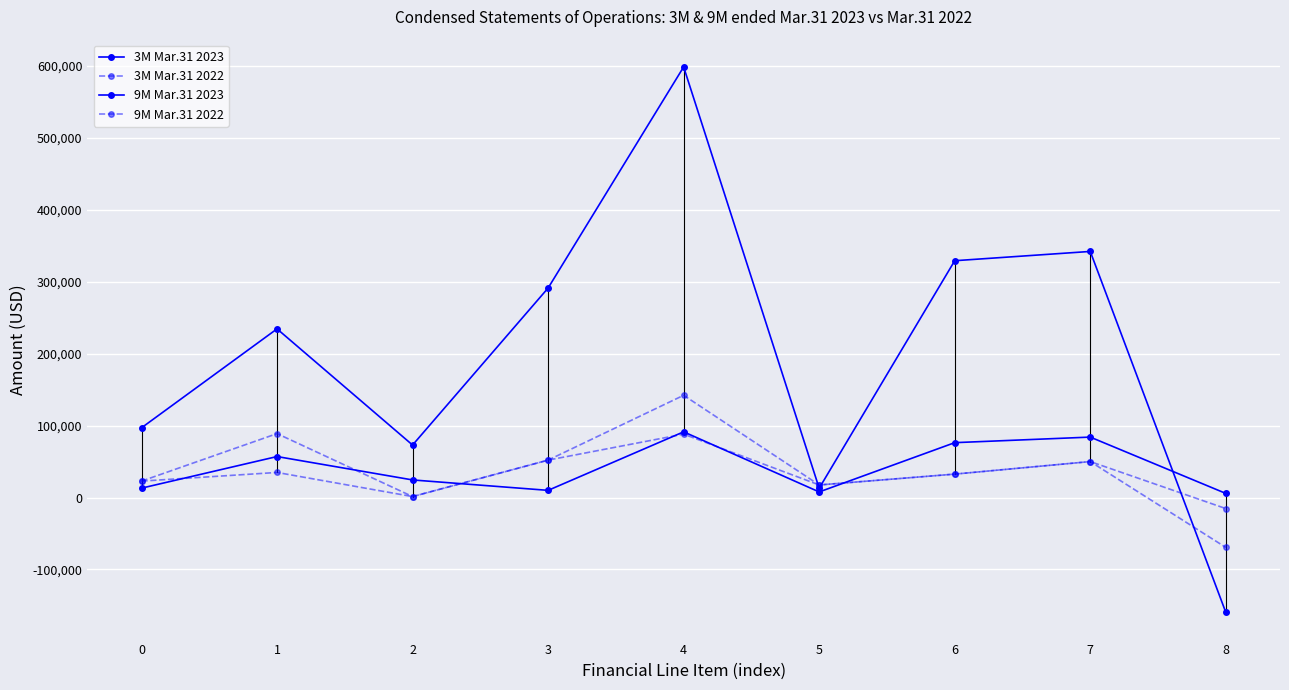

How many interior local peaks does the 3M Mar.31 2023 series have?

3